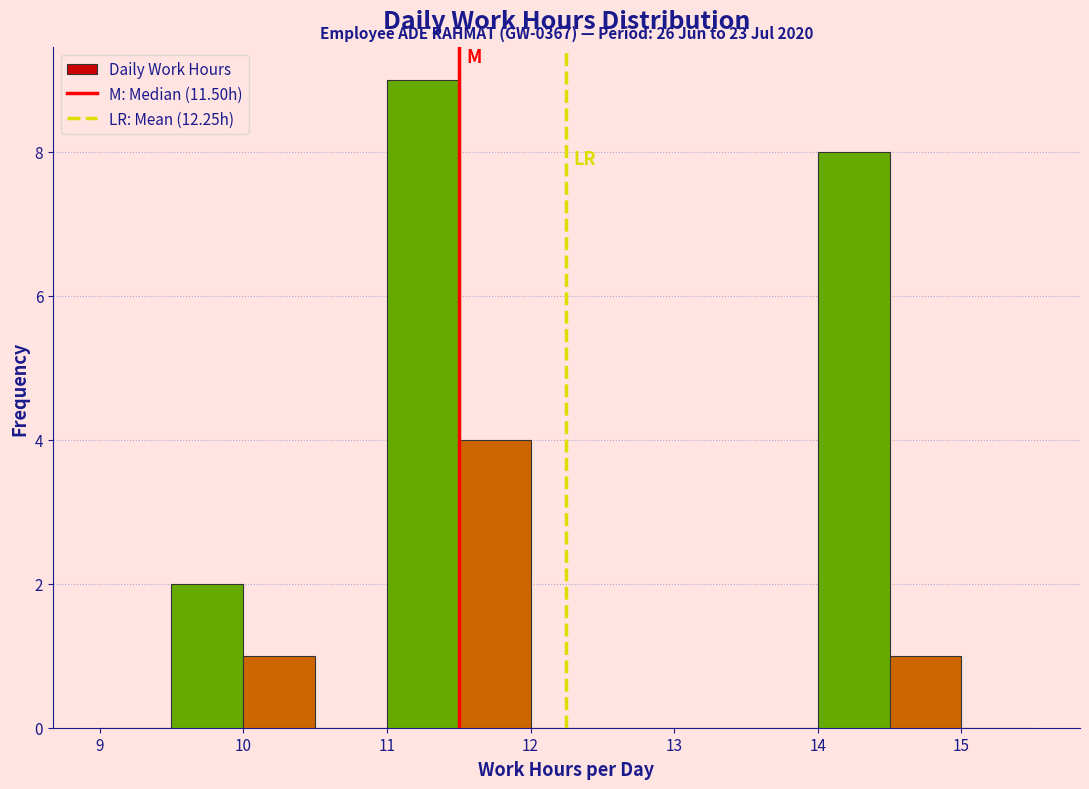

Which range on the x-axis has the tallest bar?

11.0 to 11.5